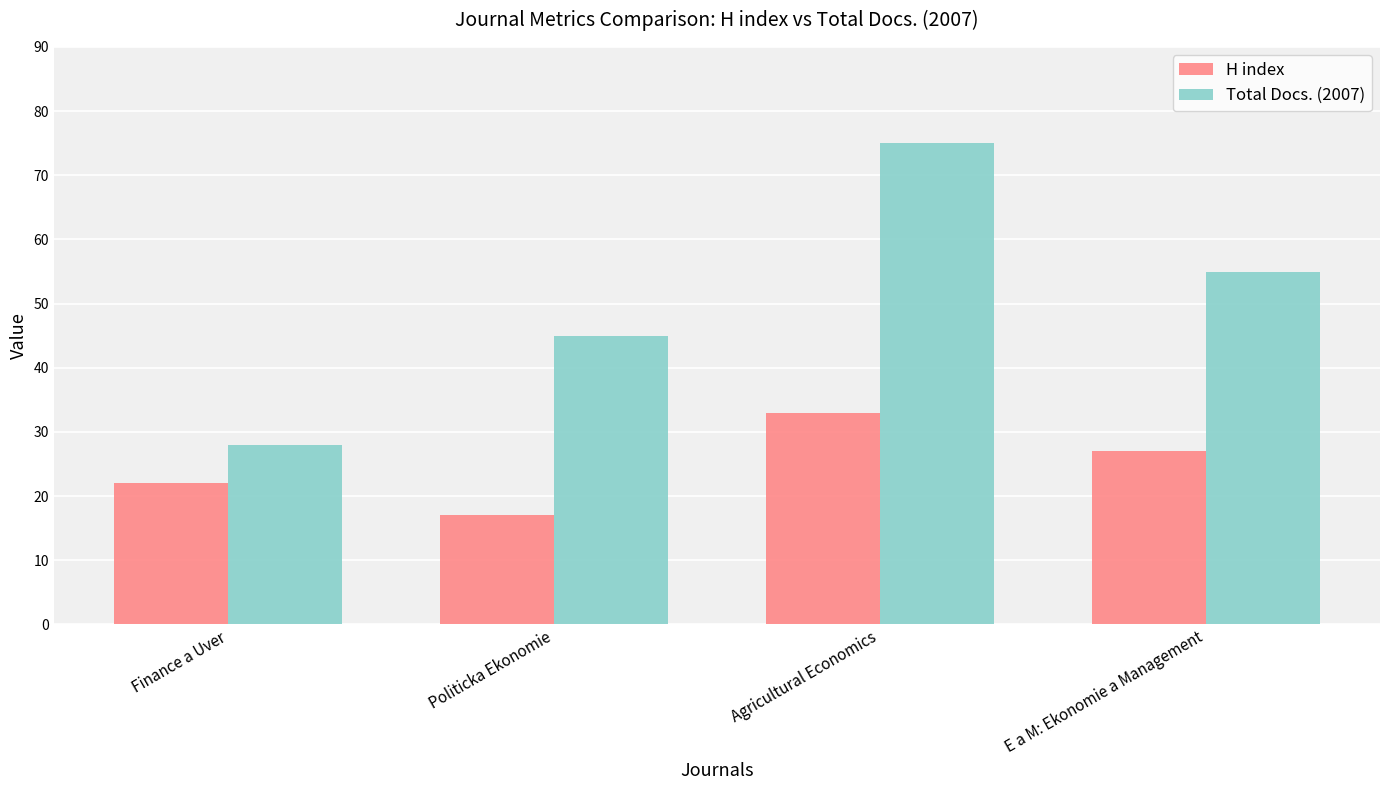

Count the number of data series in this chart.

2